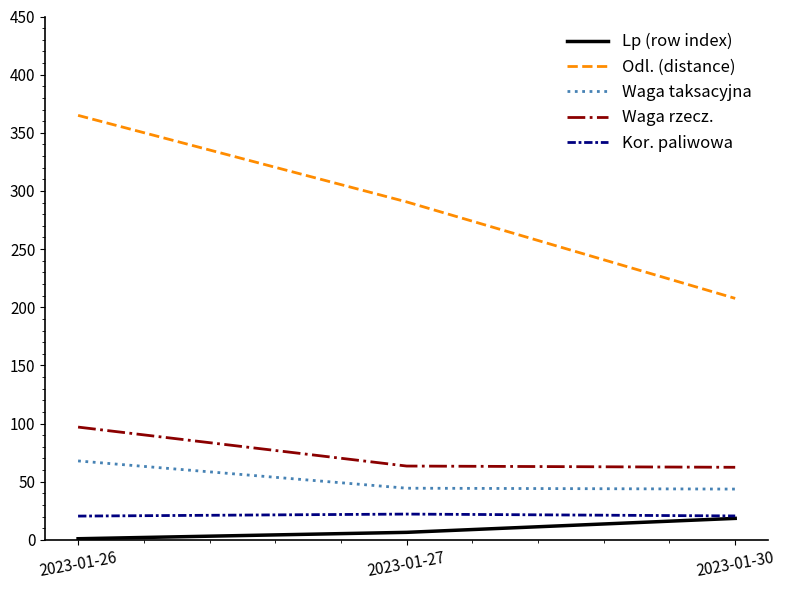

What is the highest value of the Odl. (distance) series?

365.0